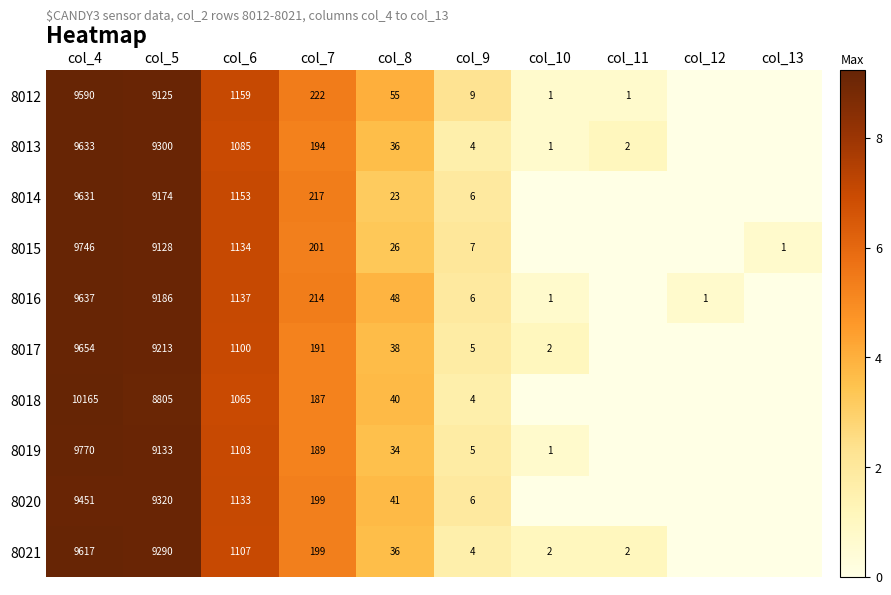

Between col_11 and col_12, which is larger?

col_11